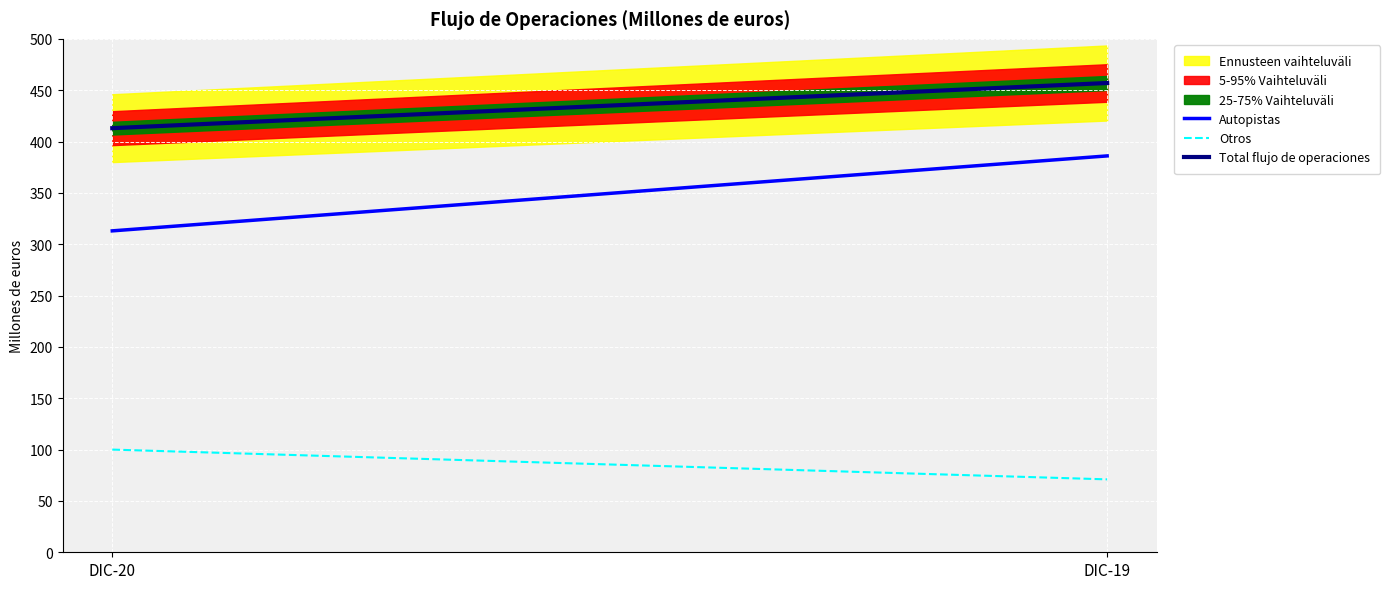

Which category has the lowest value in the Autopistas series?

DIC-20